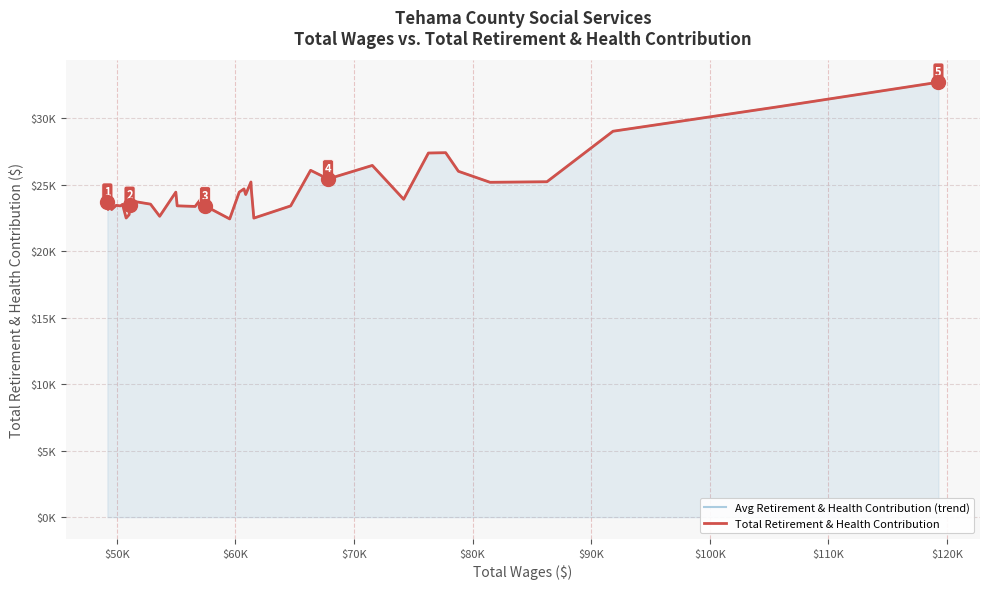

What is the average value of the Avg Retirement & Health Contribution (trend) series?

24650